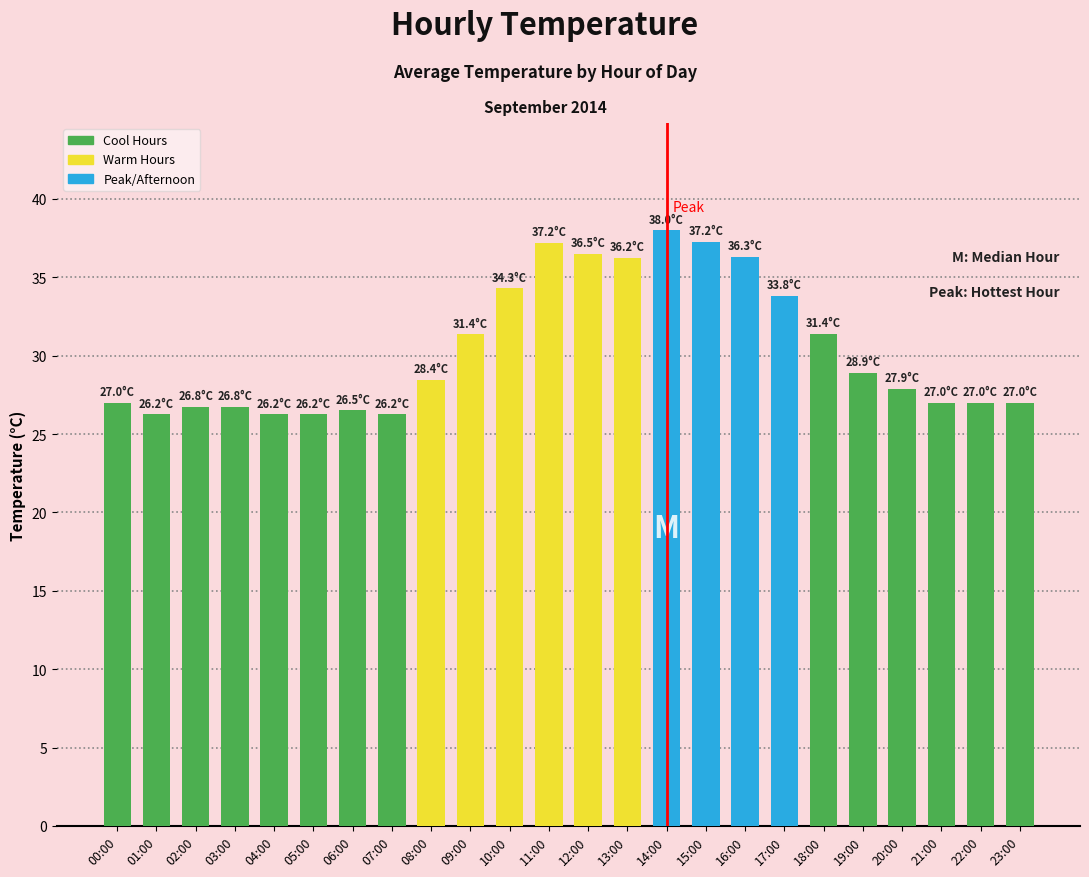

Approximately how many times larger is the value at 08:00 compared to 14:00?

0.7